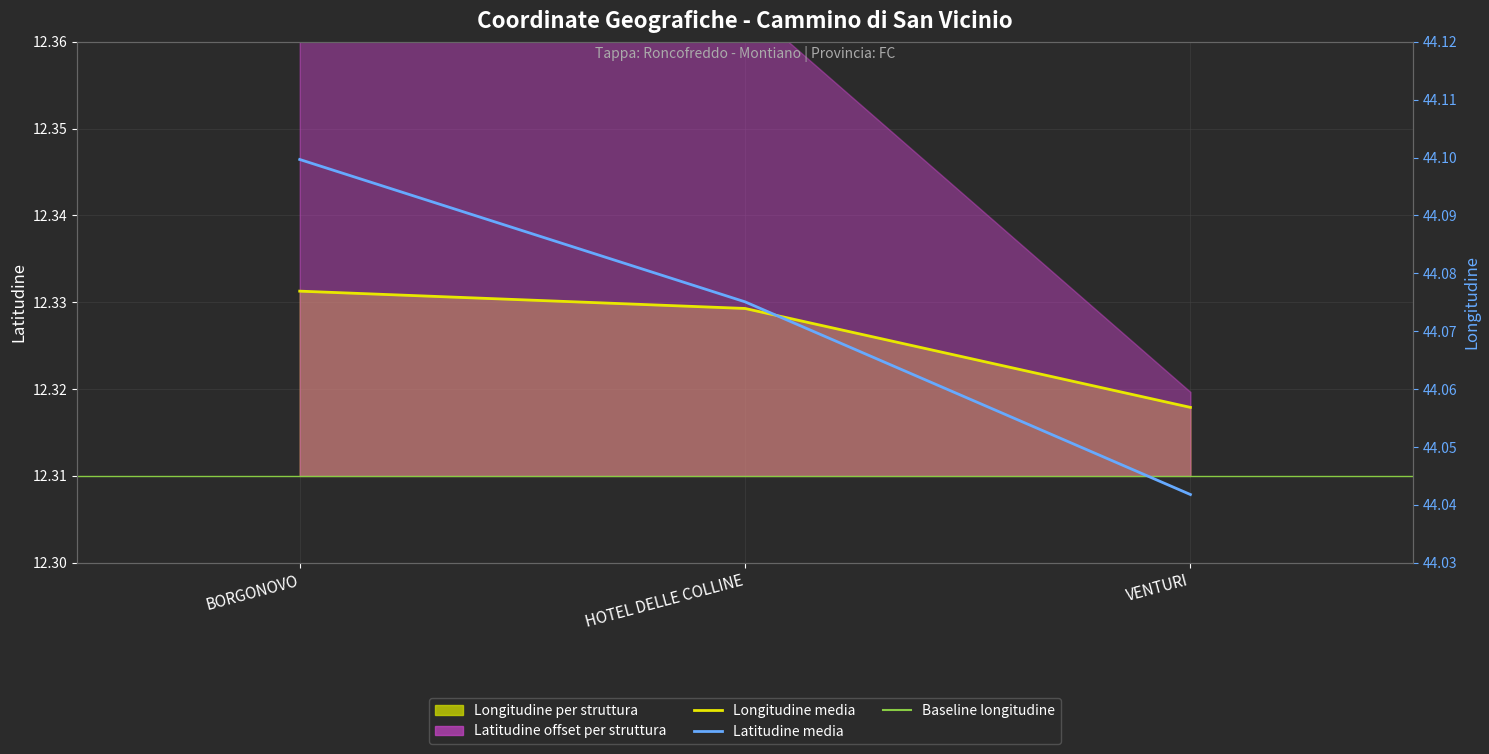

Reading right to left, list all the values displayed in this chart.

VENTURI=12.3	HOTEL DELLE COLLINE=12.3	BORGONOVO=12.3